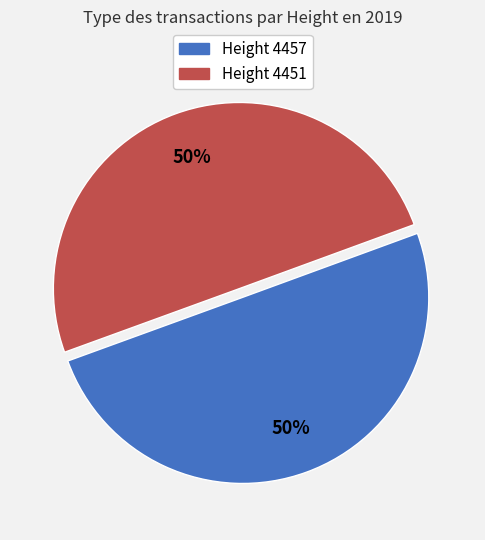

To the nearest percent, what is the average slice percentage?

50%